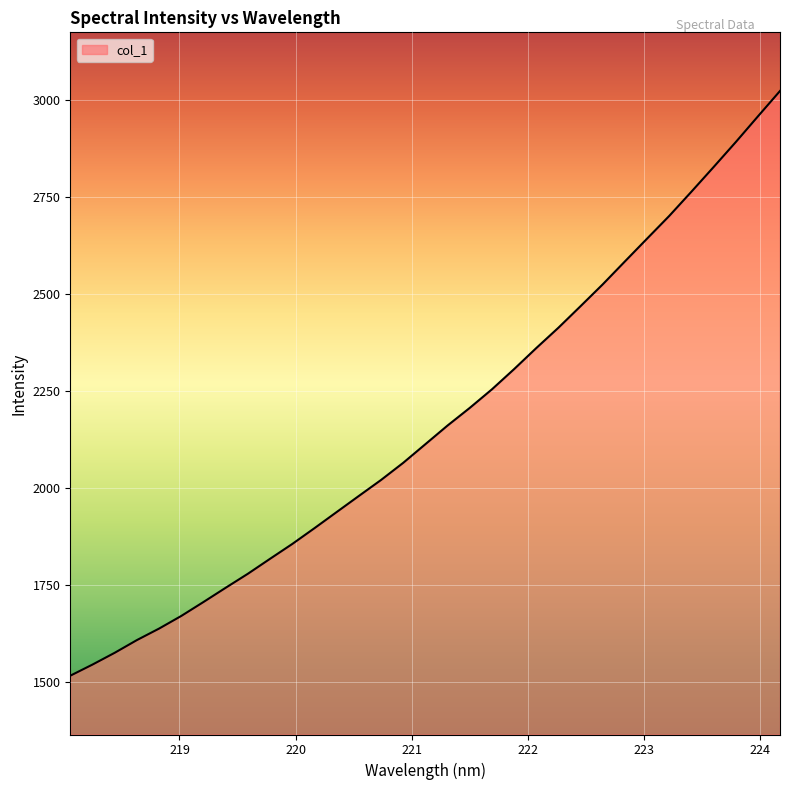

What is the greatest value displayed?

3024.1